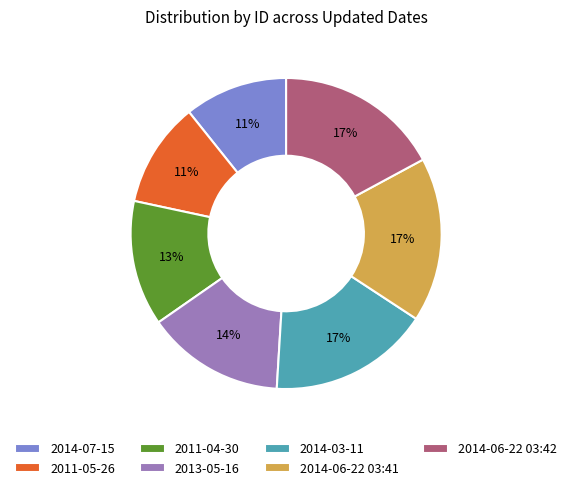

True or false: 2013-05-16 accounts for 14% of the total.

True